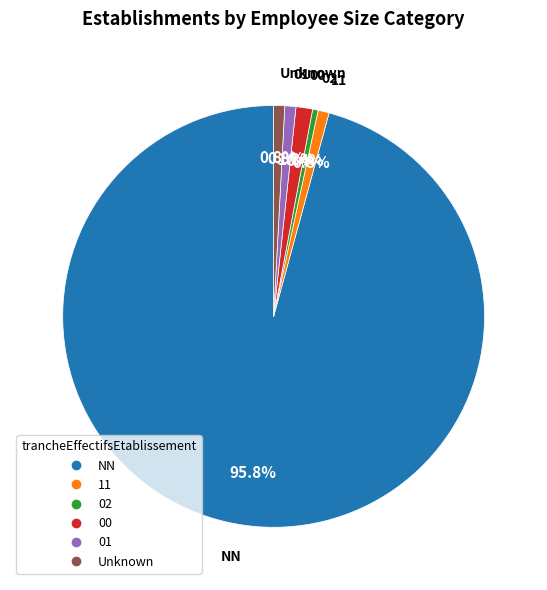

Is there any slice that represents more than half of the pie?

Yes